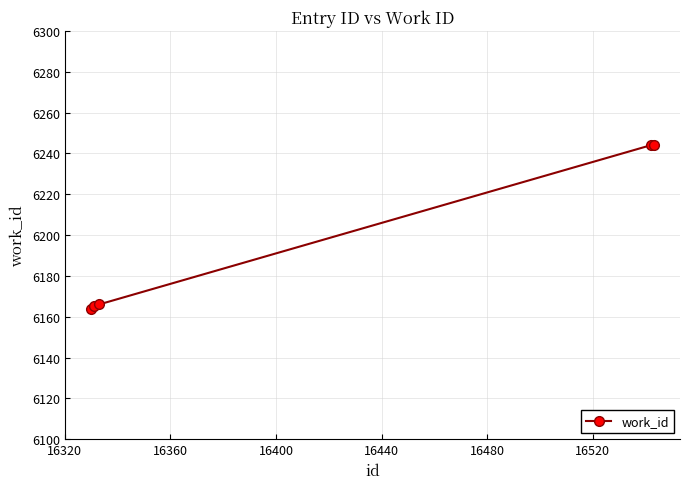

What is the difference between the second highest and second lowest values?

79